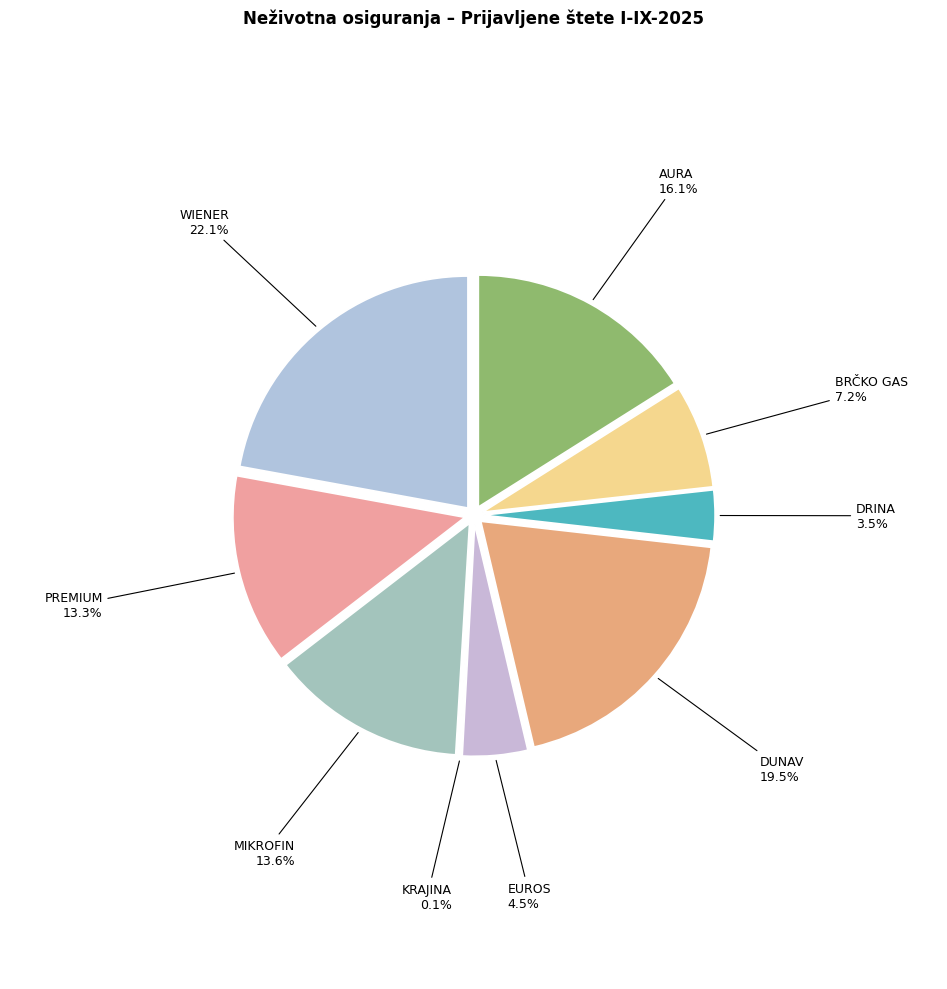

To the nearest percent, what percentage of the pie is MIKROFIN?

14%